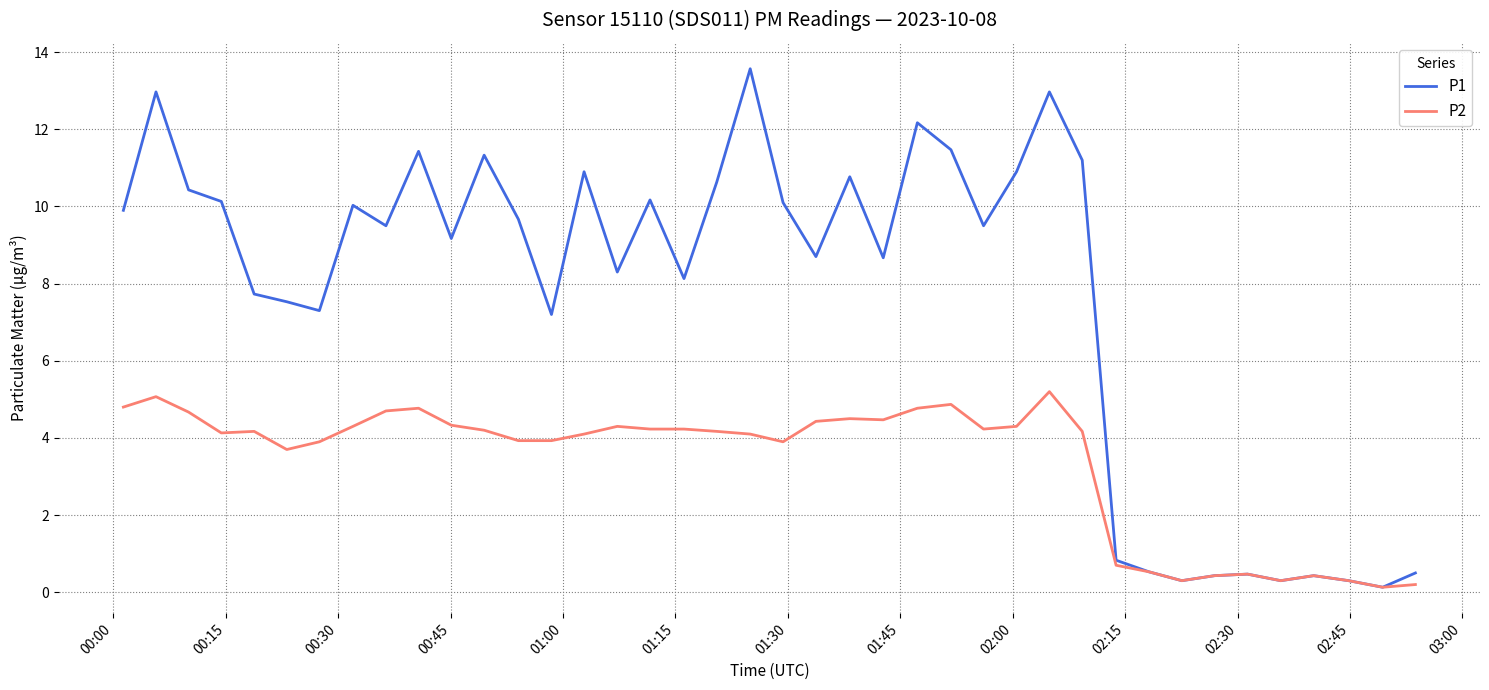

Which series has the largest range (max minus min)?

P1